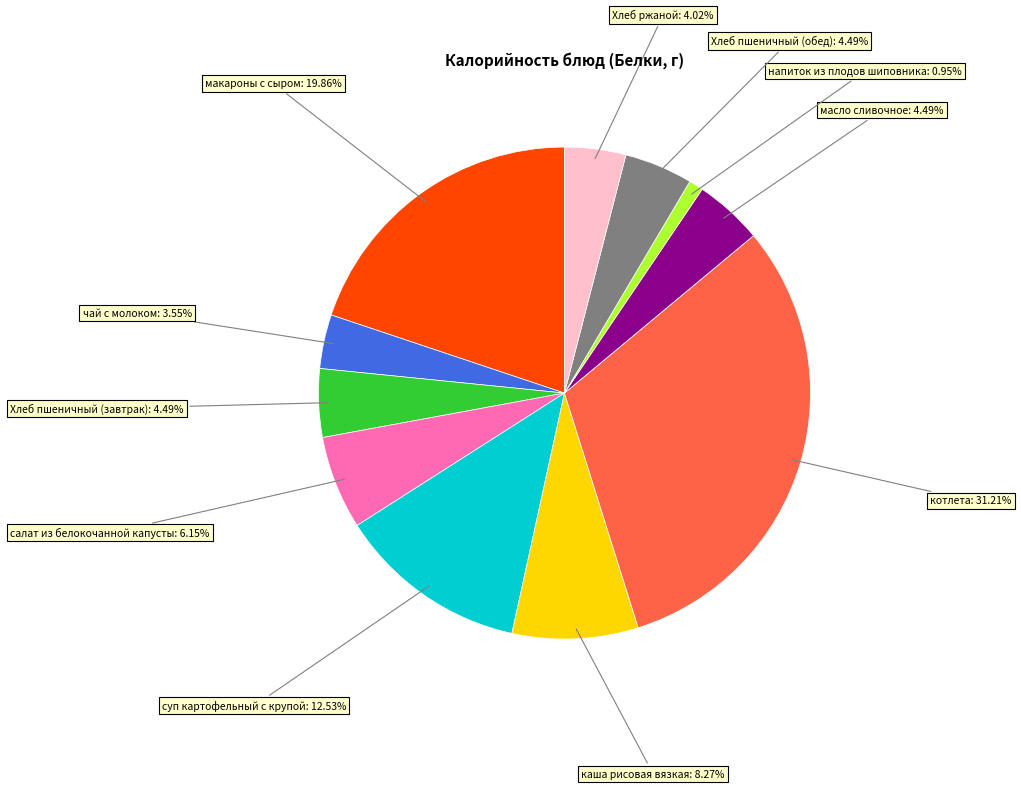

To the nearest percent, what is the difference between the largest and smallest slice percentages?

30%